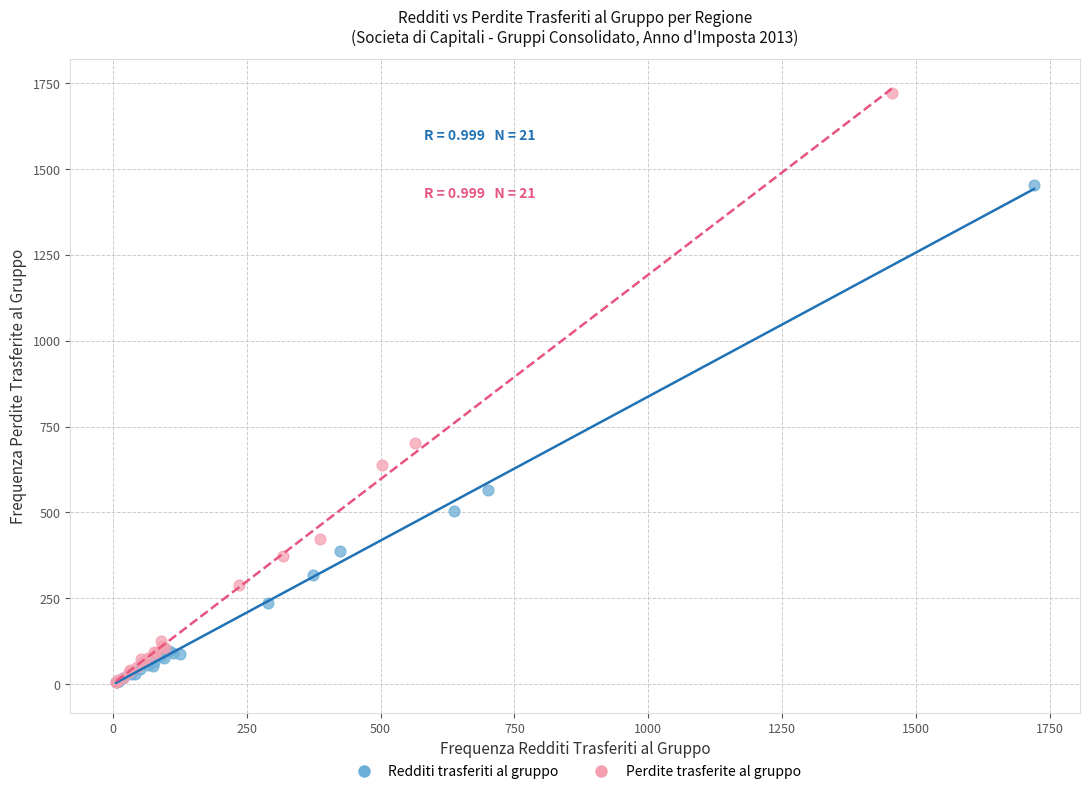

Which series reaches the maximum Y coordinate?

Perdite trasferite al gruppo